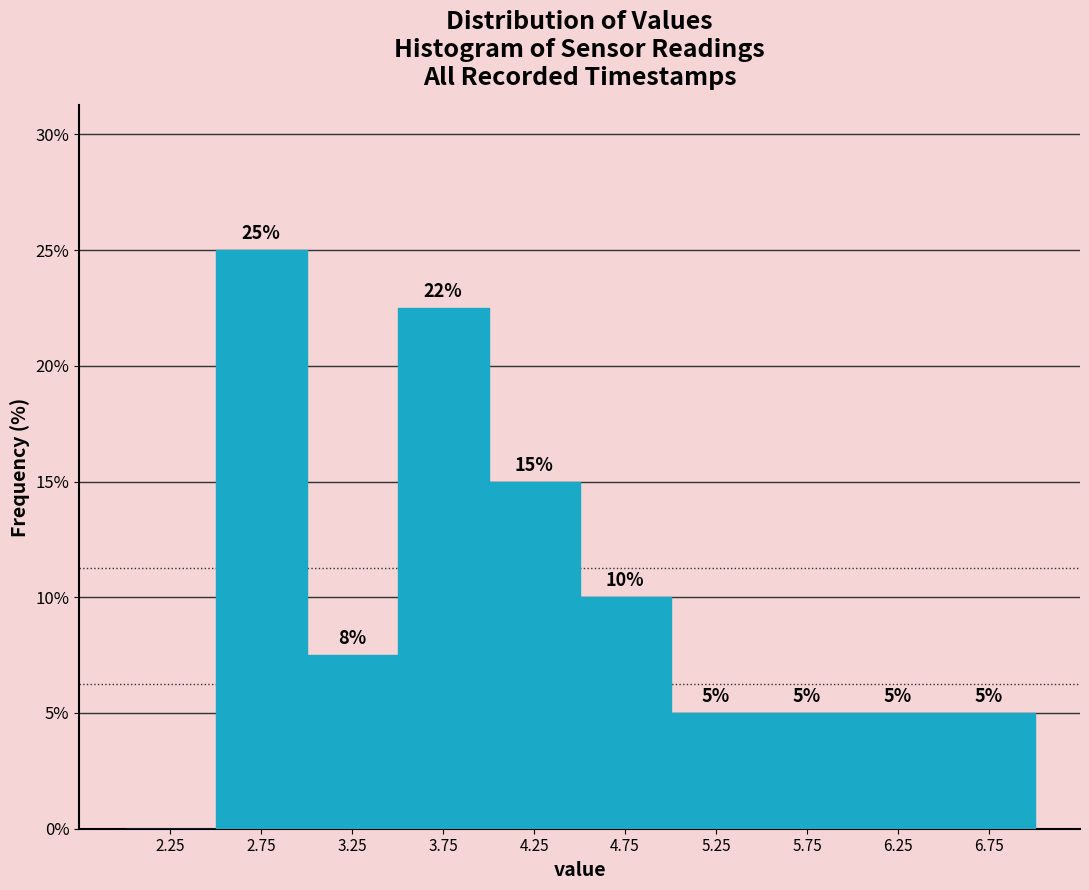

Over which range of the x-axis is the bar tallest?

2.5 to 3.0